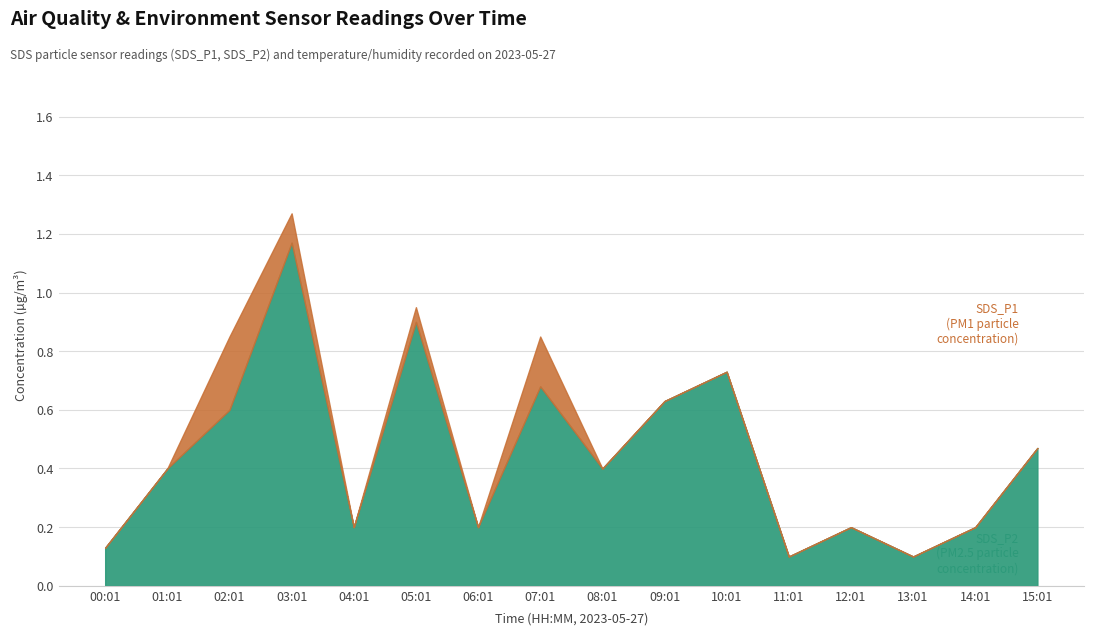

At which category is the sum across all series the highest?

03:01